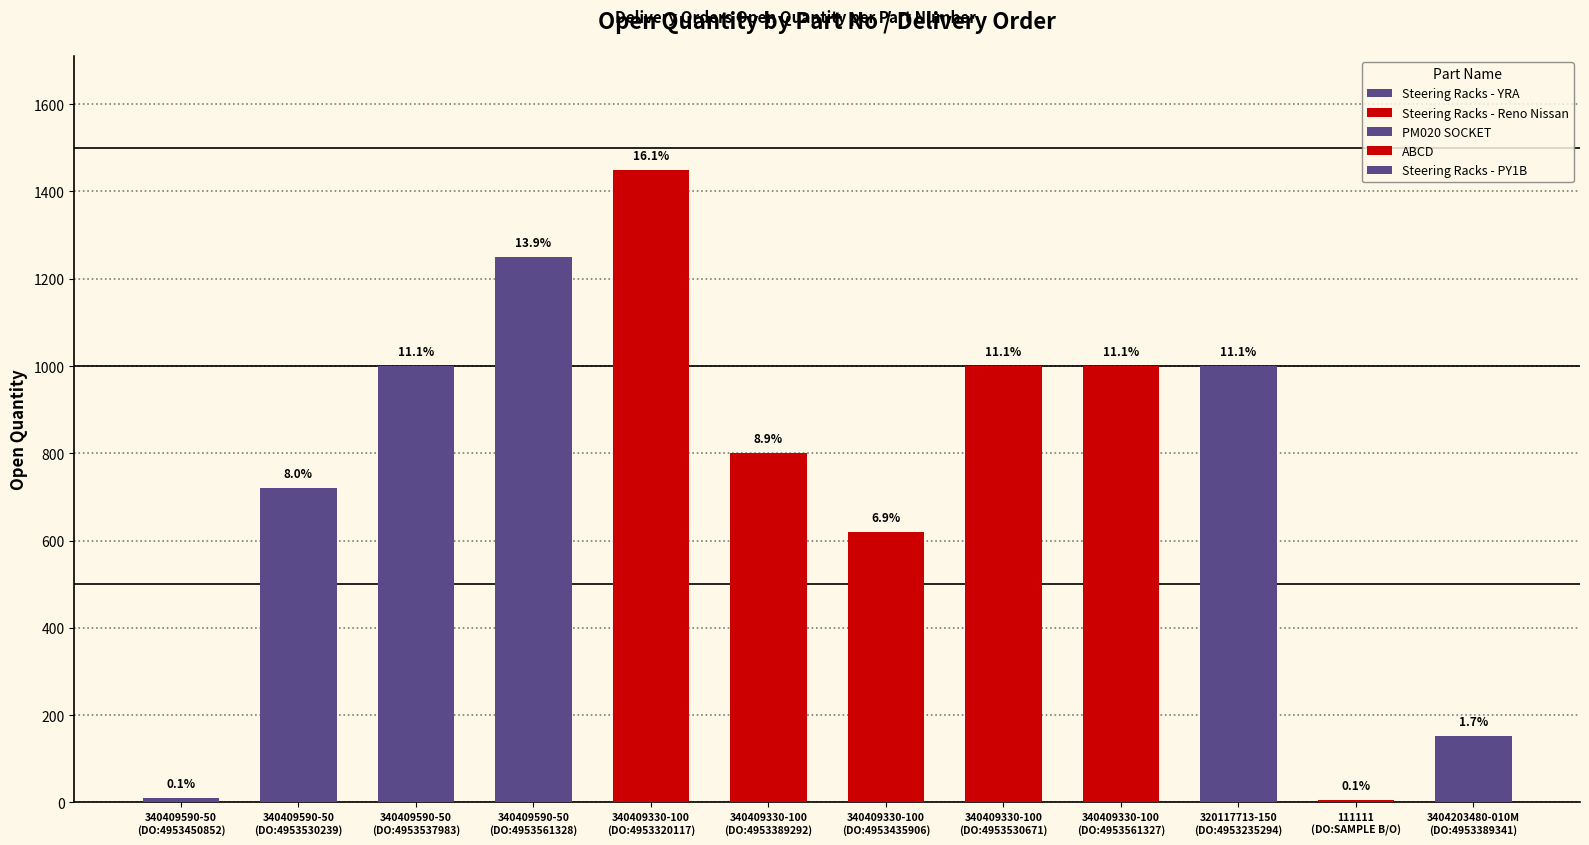

Which category has the highest value across all series?

340409330-100
(DO:4953320117)